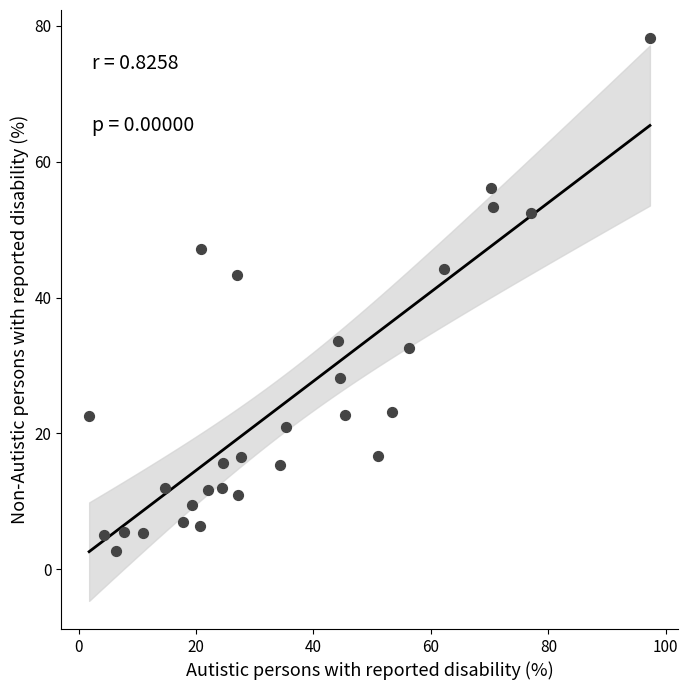

What is the range of Y values (max minus min)?

75.5